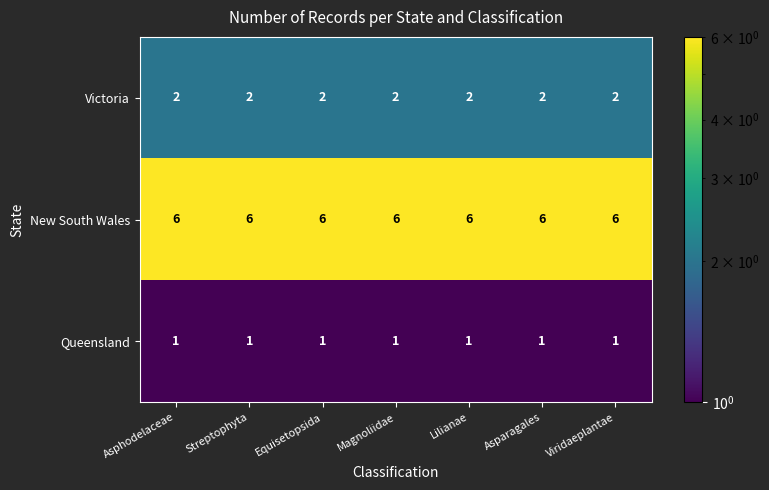

What is the total value across all series at Asparagales?

9